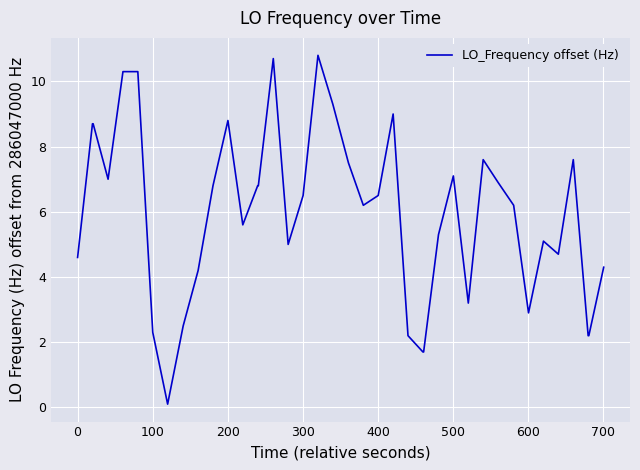

What is the difference between the maximum and minimum values?

10.7